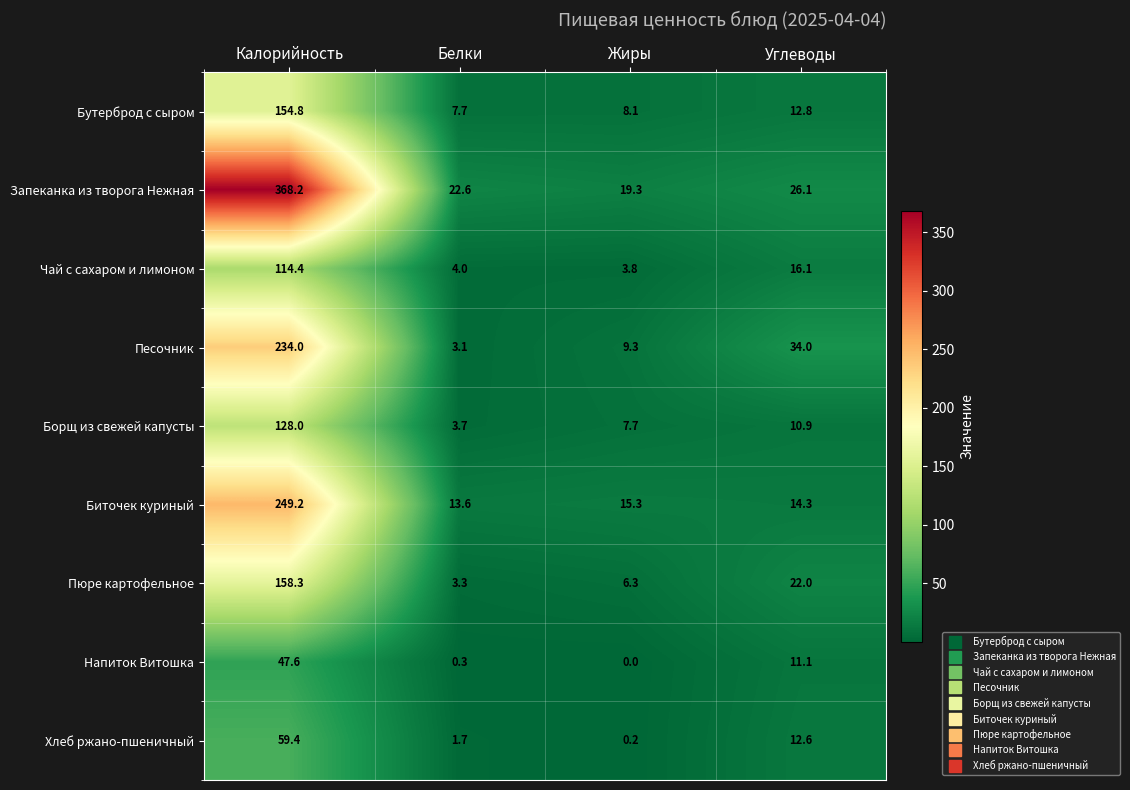

Is the value of Напиток Витошка at Жиры greater than the value of Биточек куриный at Жиры?

No